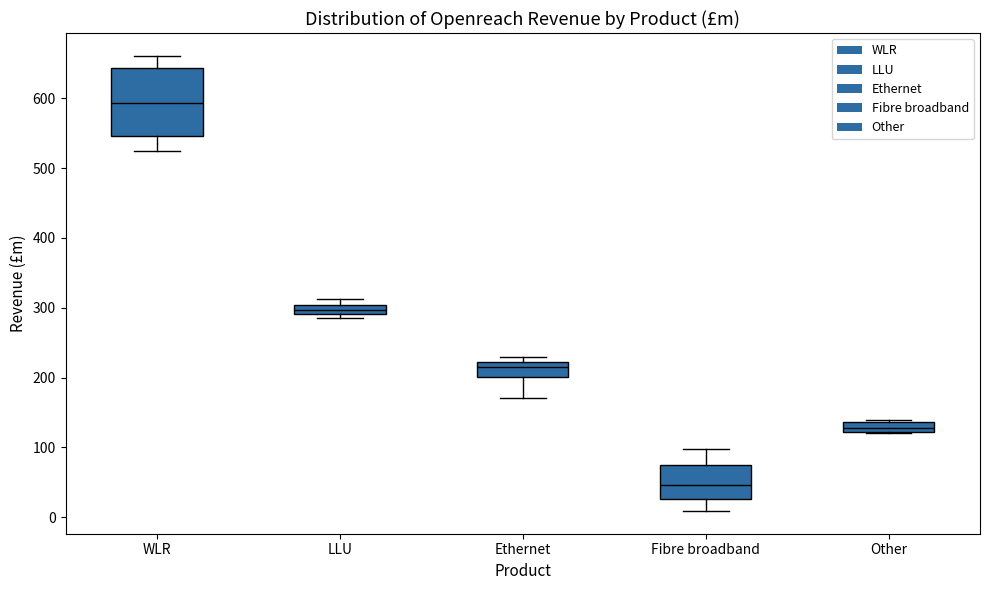

Which box is the tallest, from its lower edge to its upper edge?

WLR